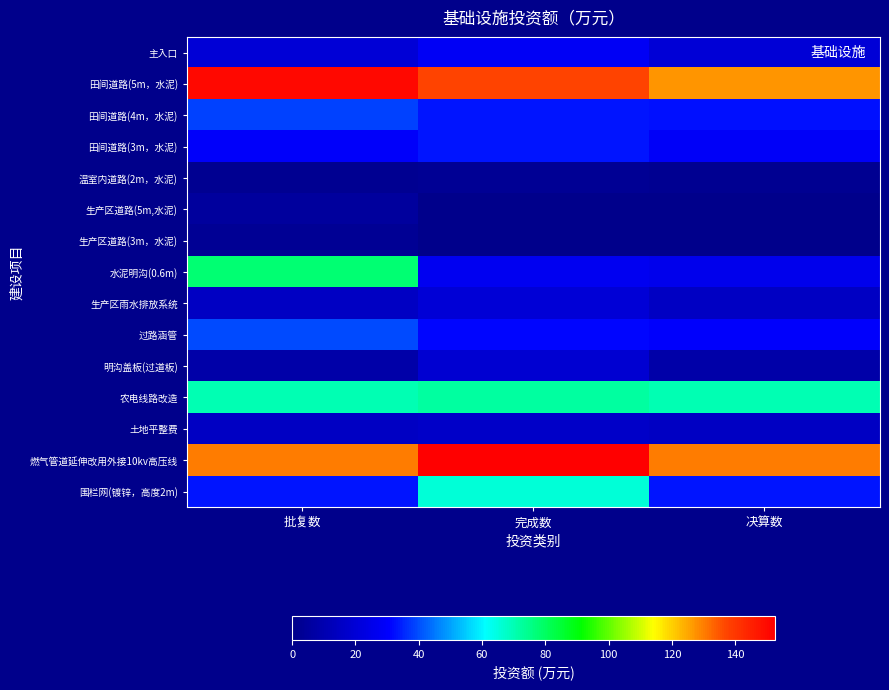

Rank the series by their maximum value, from lowest to highest.

温室内道路(2m，水泥), 生产区道路(3m，水泥), 生产区道路(5m,水泥), 土地平整费, 明沟盖板(过道板), 生产区雨水排放系统, 主入口, 田间道路(3m，水泥), 田间道路(4m，水泥), 过路涵管, 围栏网(镀锌，高度2m), 农电线路改造, 水泥明沟(0.6m), 田间道路(5m，水泥), 燃气管道延伸改用外接10kv高压线